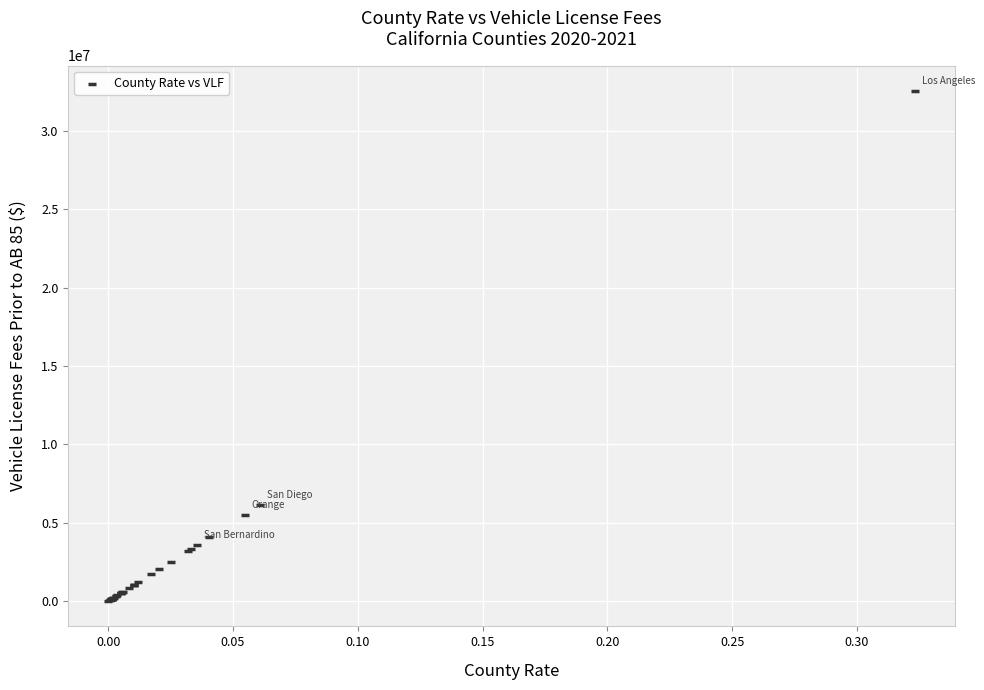

What Y value in the scatter plot is closest to 16271058?

6143612.3